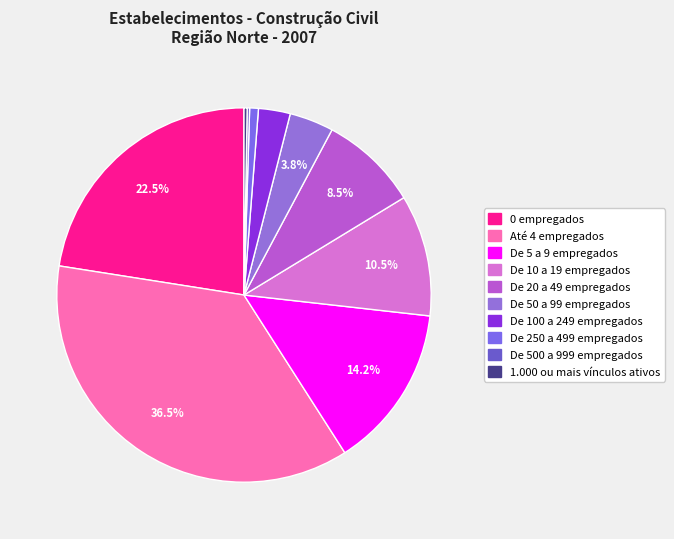

Is there any slice that represents more than half of the pie?

No